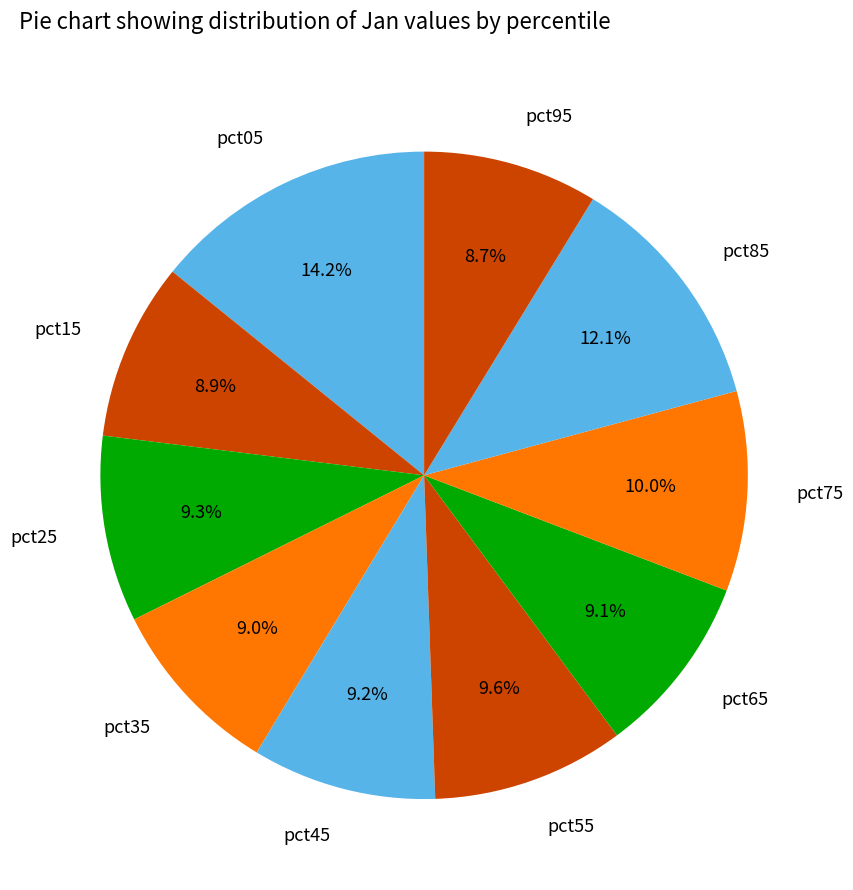

Is there any slice that represents more than half of the pie?

No